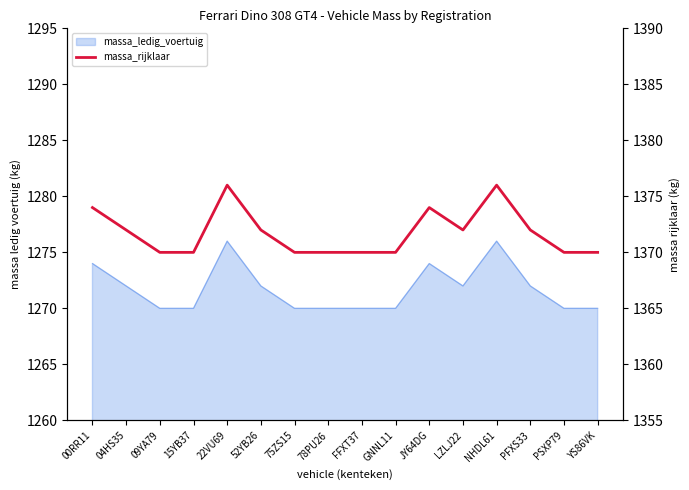

Between 78PU26 and 04HS35, which is larger?

04HS35